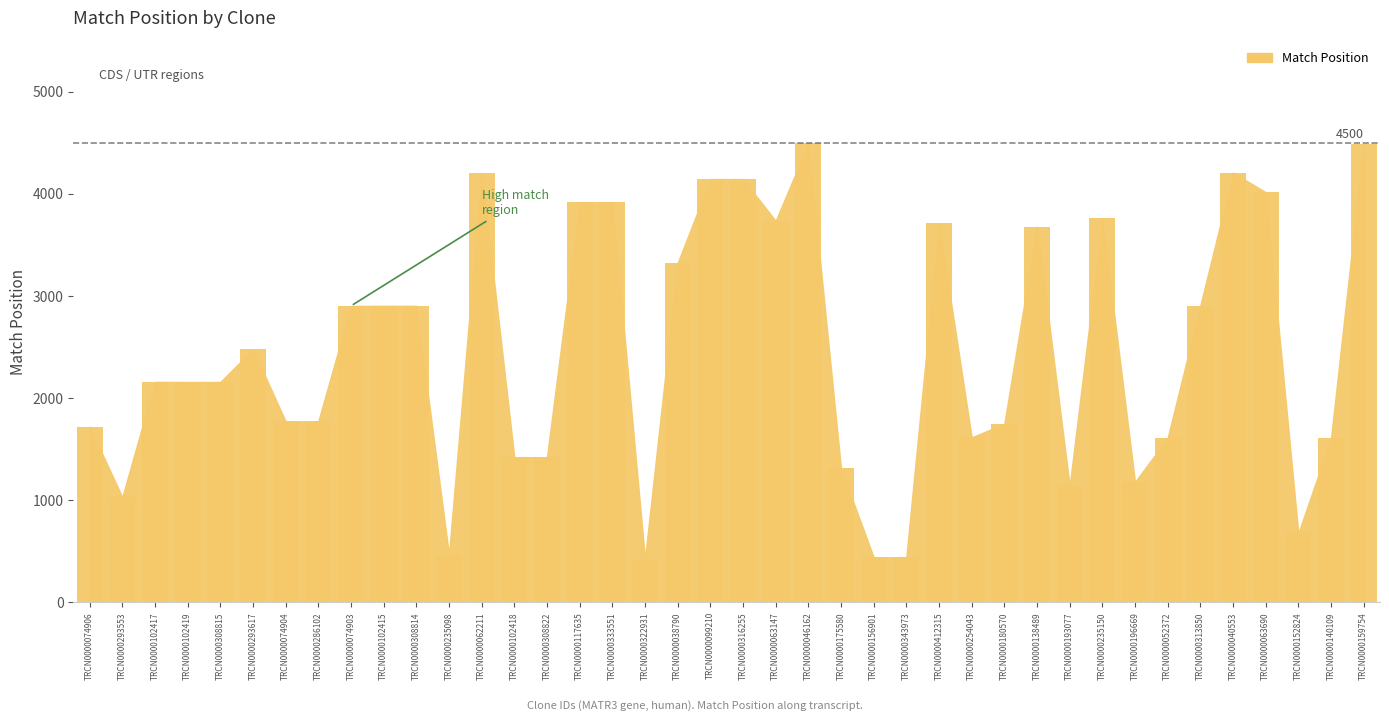

List the labels in order of value, largest first.

TRCN0000046162, TRCN0000159754, TRCN0000040553, TRCN0000062211, TRCN0000099210, TRCN0000316255, TRCN0000063690, TRCN0000117635, TRCN0000333551, TRCN0000235150, TRCN0000063147, TRCN0000412315, TRCN0000138489, TRCN0000038790, TRCN0000313850, TRCN0000102415, TRCN0000308814, TRCN0000074903, TRCN0000293617, TRCN0000102417, TRCN0000102419, TRCN0000308815, TRCN0000074904, TRCN0000286102, TRCN0000180570, TRCN0000074906, TRCN0000254043, TRCN0000052372, TRCN0000140109, TRCN0000102418, TRCN0000308822, TRCN0000175580, TRCN0000196669, TRCN0000193077, TRCN0000293553, TRCN0000152824, TRCN0000235098, TRCN0000156901, TRCN0000343973, TRCN0000322931